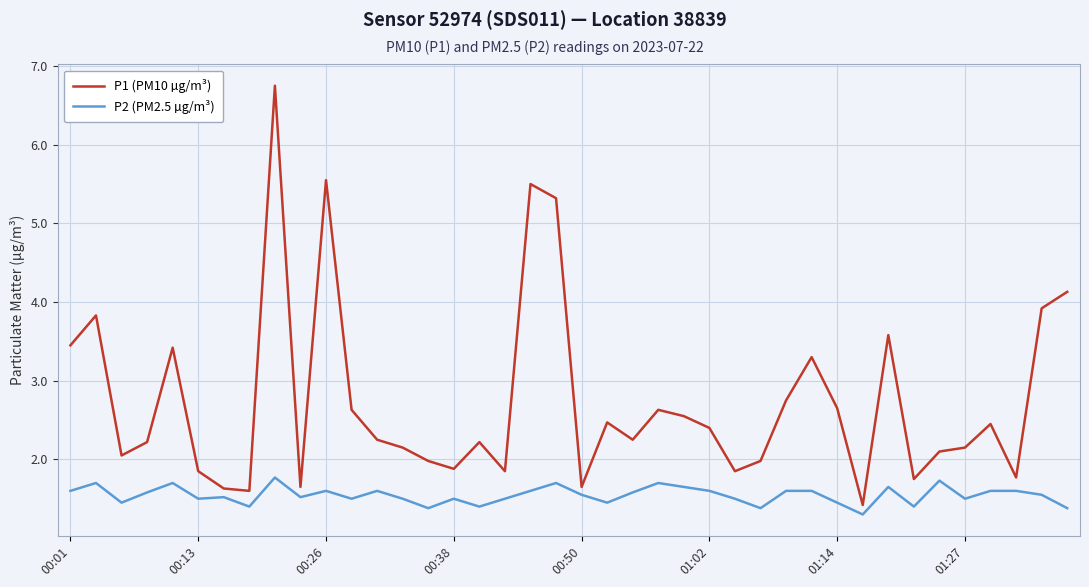

Rank the series by their maximum value, from highest to lowest.

P1 (PM10 µg/m³), P2 (PM2.5 µg/m³)